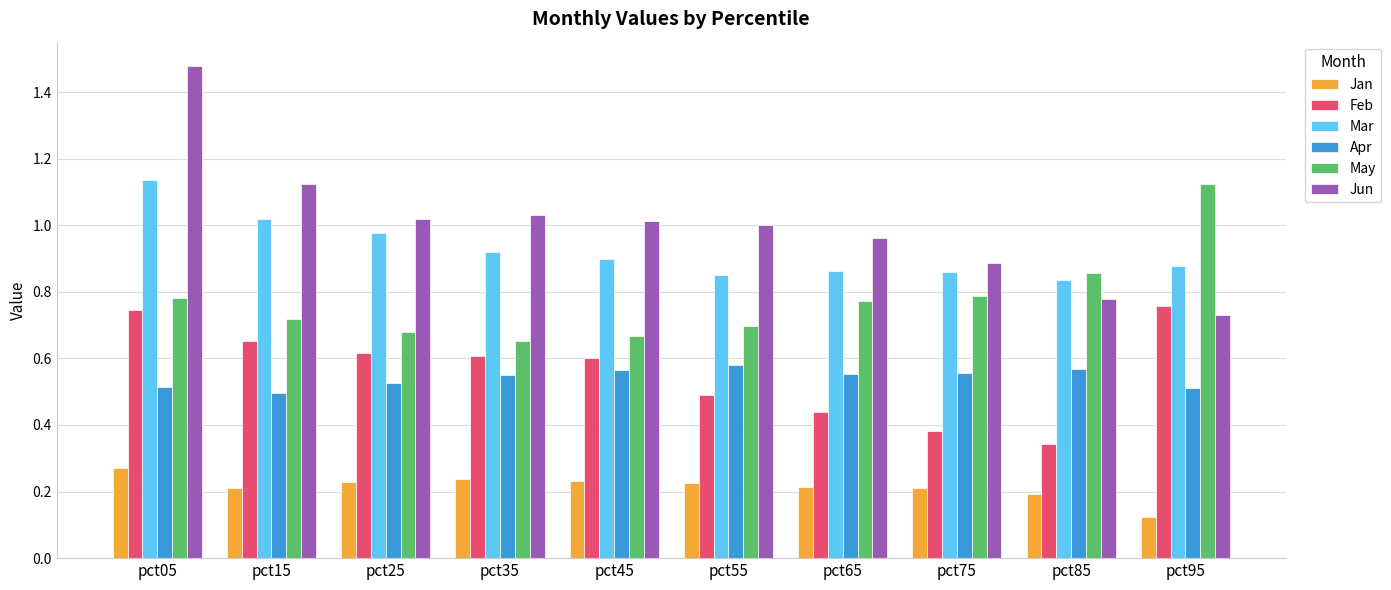

At pct45, list the series in order from largest to smallest.

Jun, Mar, May, Feb, Apr, Jan